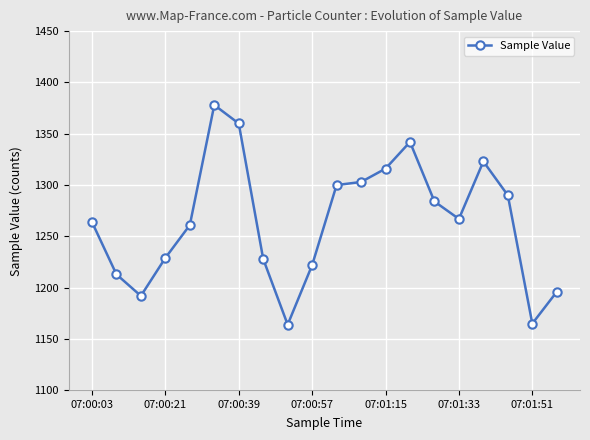

What is the sum of all values?

25297